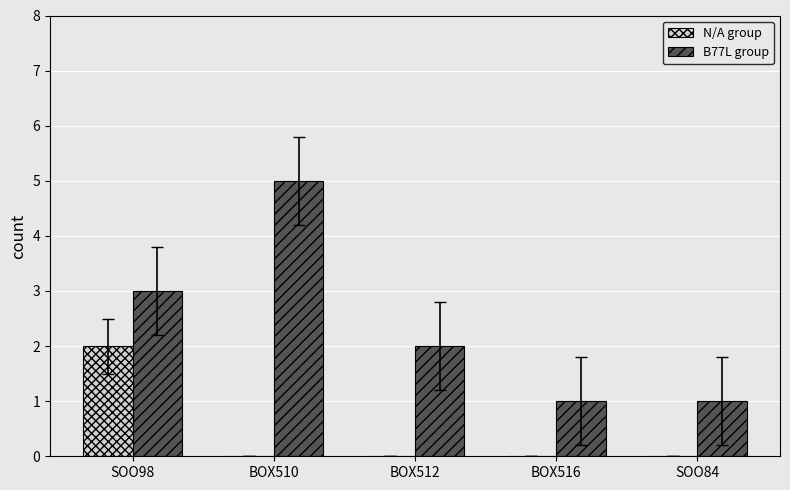

Between BOX510 and BOX516, which series saw the biggest shift?

B77L group